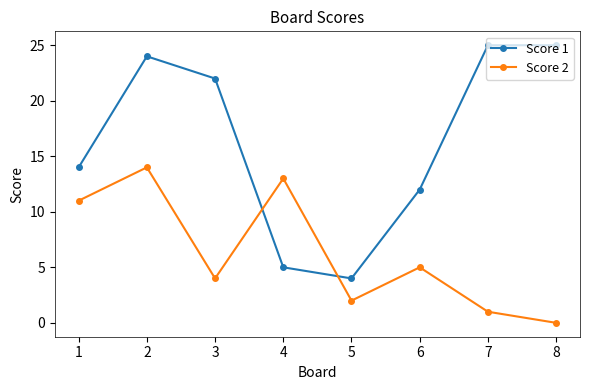

At which label does Score 1 reach its minimum?

5